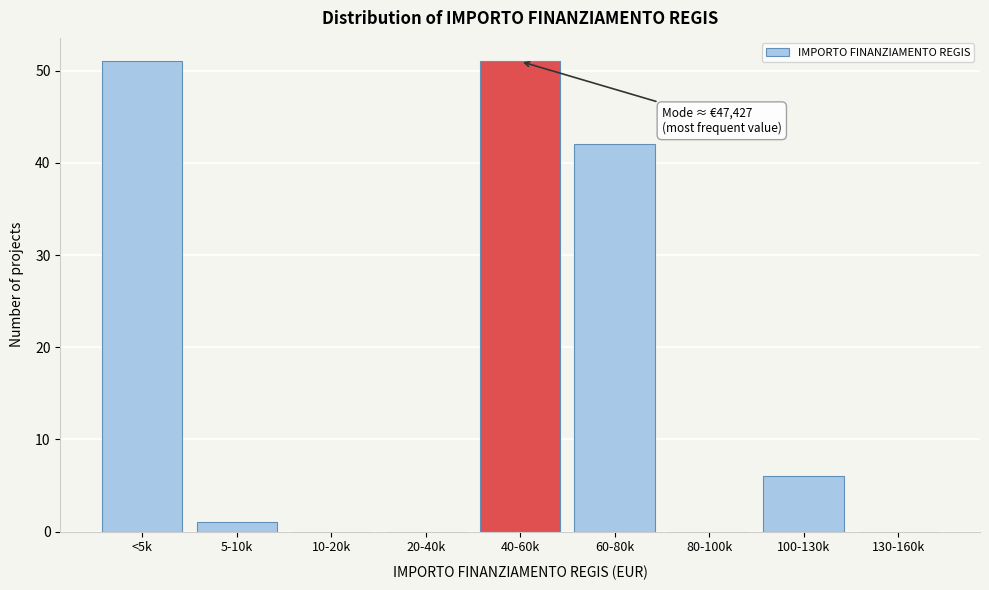

Reading left to right, extract all data points from this chart.

<5k=51	5-10k=1	10-20k=0	20-40k=0	40-60k=51	60-80k=42	80-100k=0	100-130k=6	130-160k=0